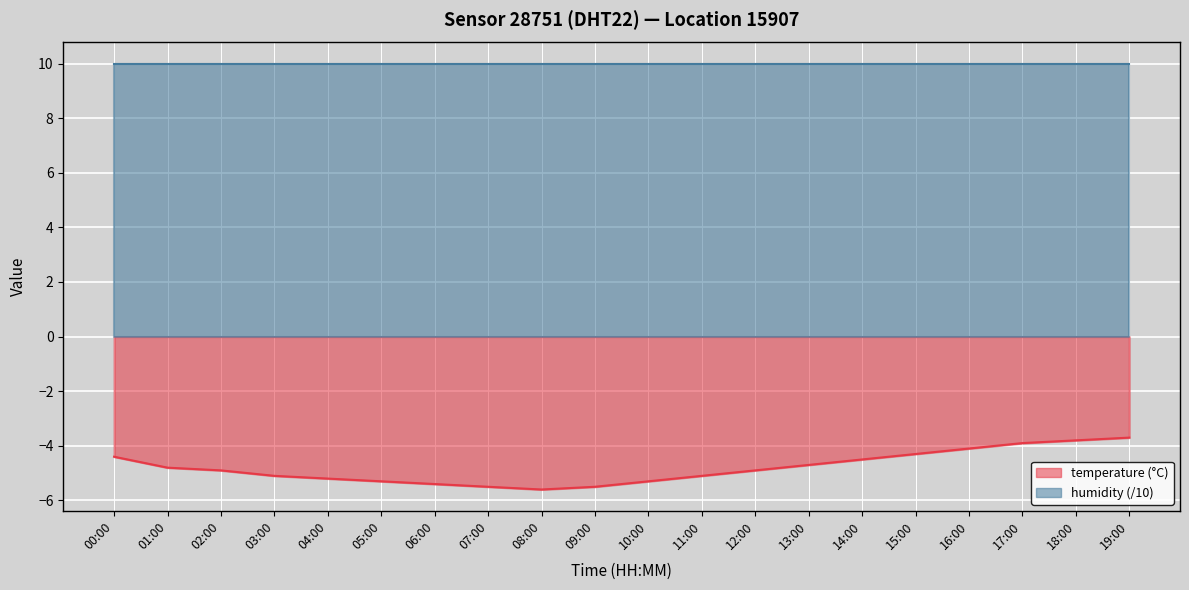

List the labels in order of value, largest first.

19:00, 18:00, 17:00, 16:00, 15:00, 00:00, 14:00, 13:00, 01:00, 02:00, 12:00, 03:00, 11:00, 04:00, 05:00, 10:00, 06:00, 07:00, 09:00, 08:00